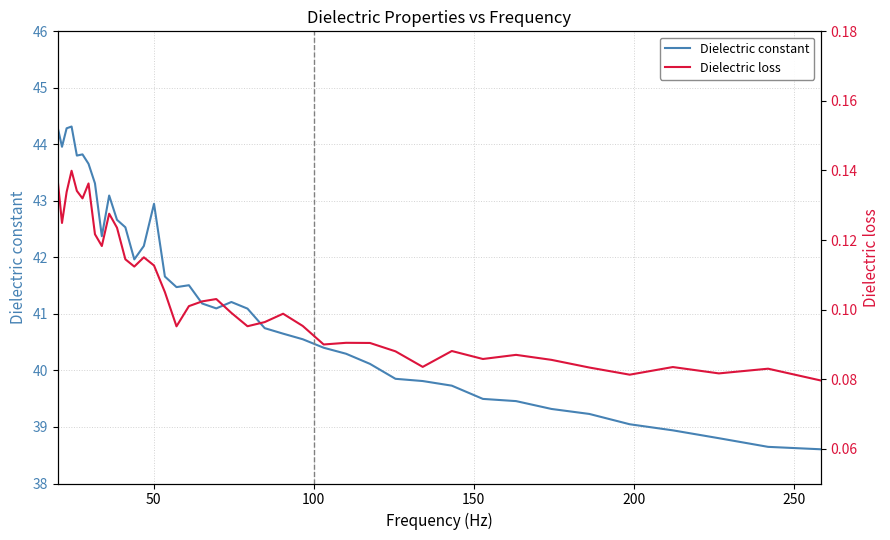

What is the difference between the maximum and second lowest values in the Dielectric loss series?

0.1